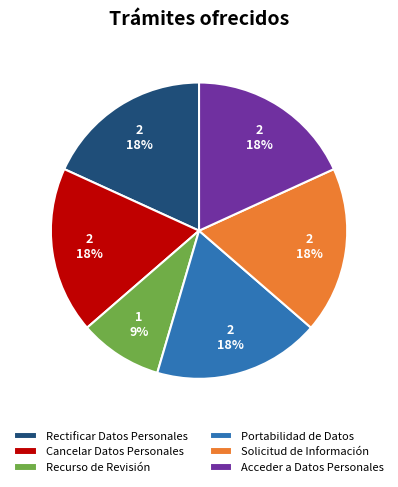

To the nearest percent, what is the combined percentage of Solicitud de Información and Rectificar Datos Personales?

36%